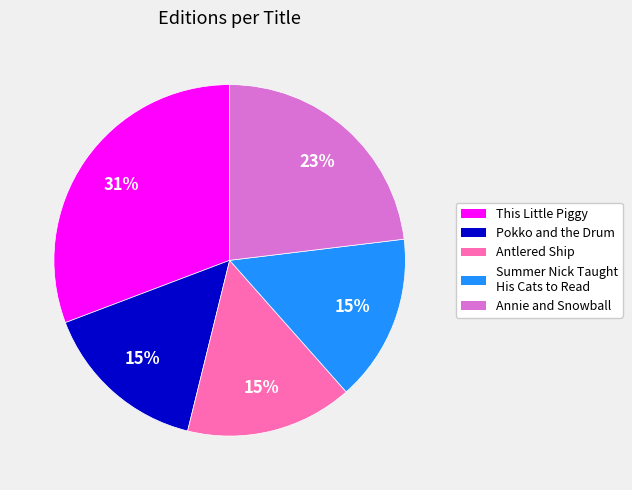

To the nearest percent, what is the average slice percentage?

20%